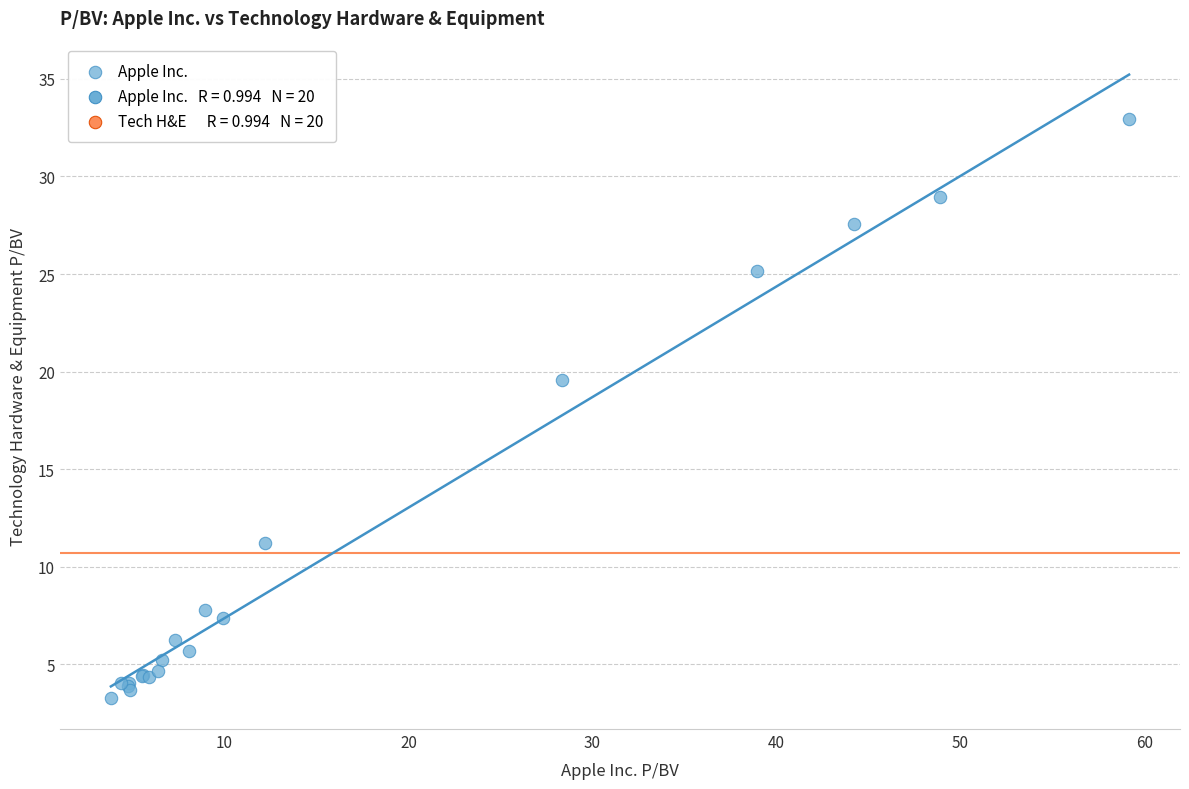

What Y value in the scatter plot is closest to 18?

19.6